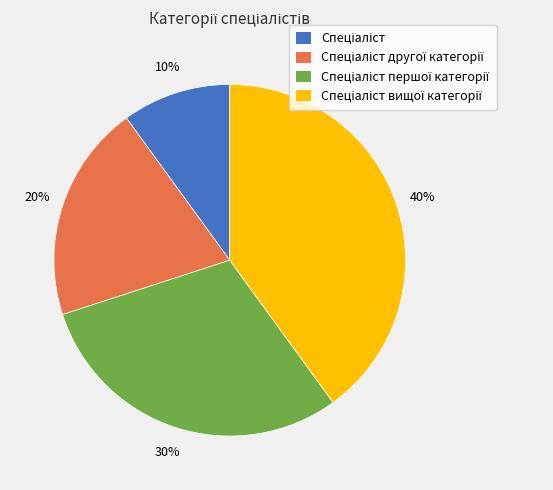

How many slices are in this pie chart?

4